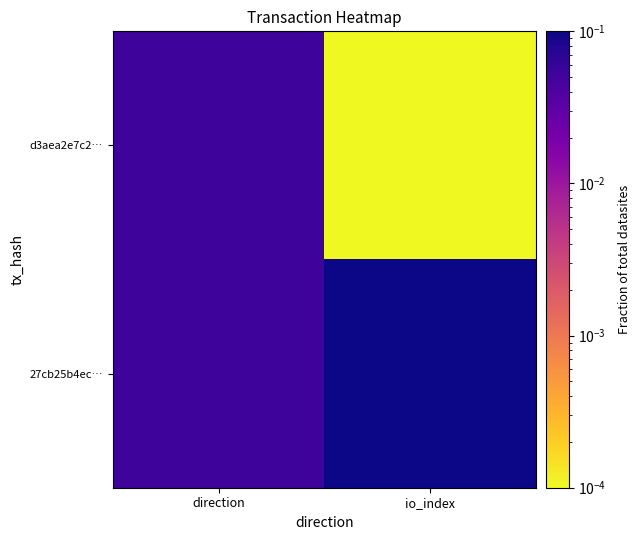

Reading left to right, list all the values displayed in this chart.

d3aea2e7c2…: direction=0.1	io_index=0.0
27cb25b4ec…: direction=0.1	io_index=0.9